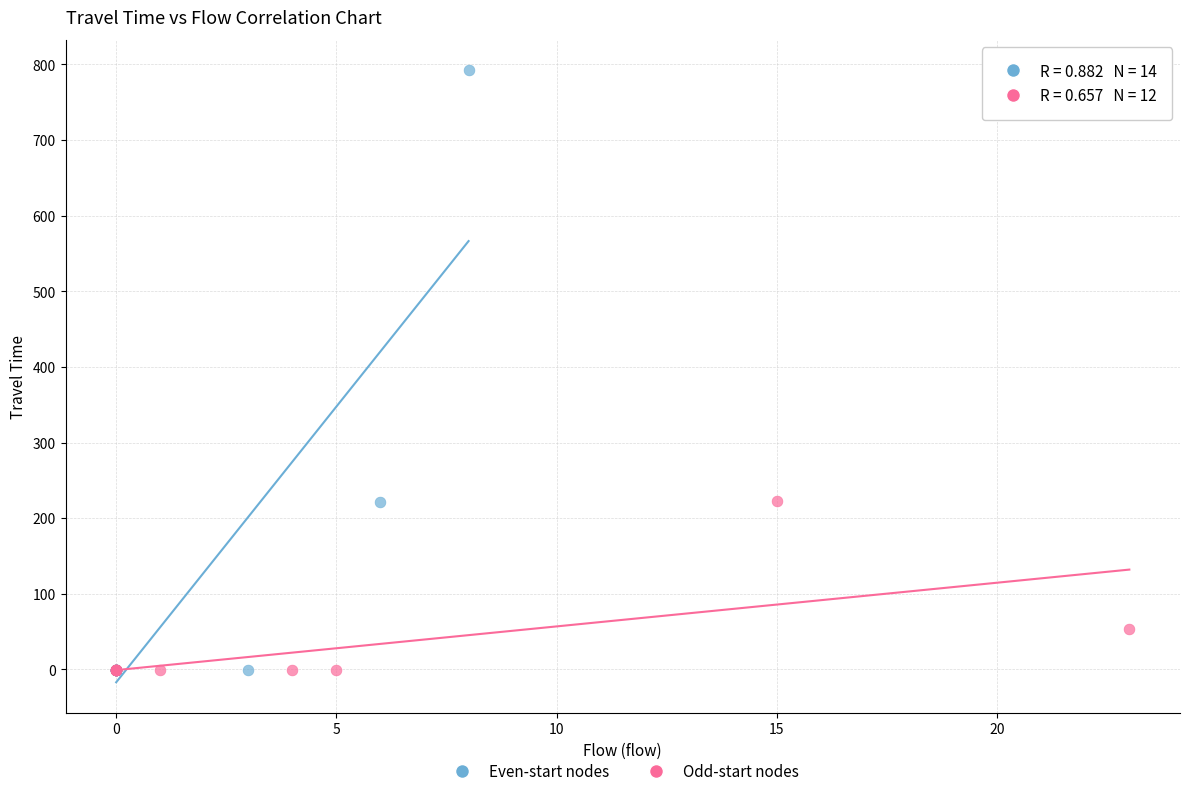

Which series contains the highest Y value?

Even-start nodes